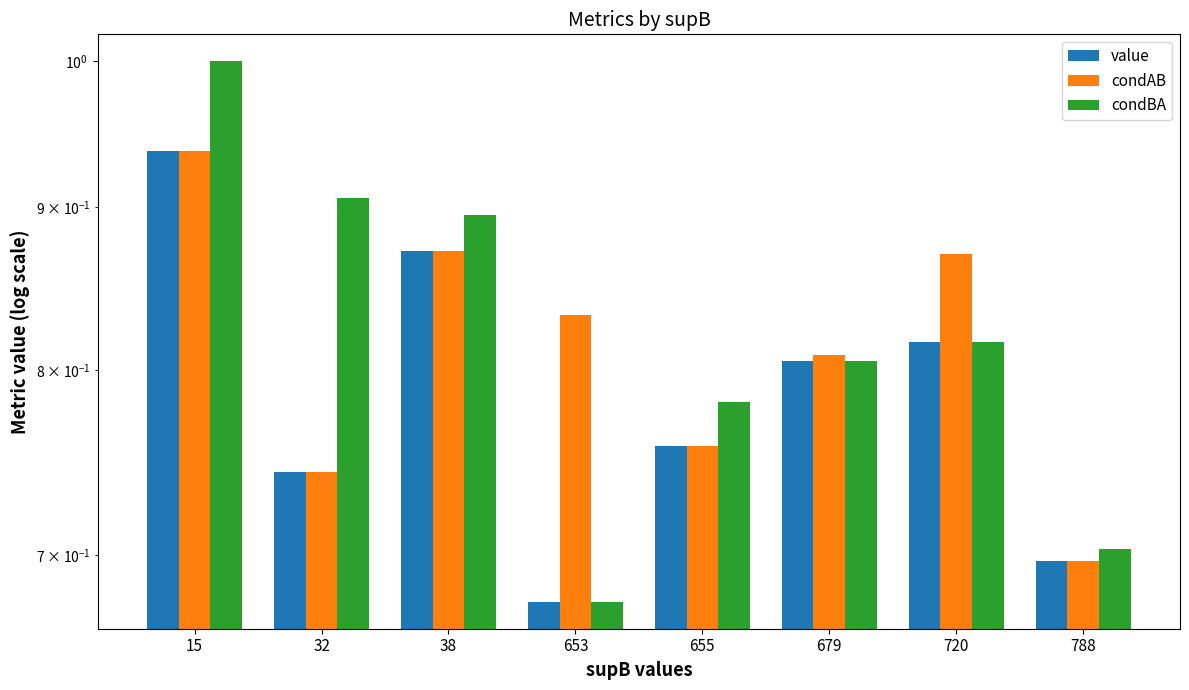

Is it true that value equals 0.9 at 15?

True